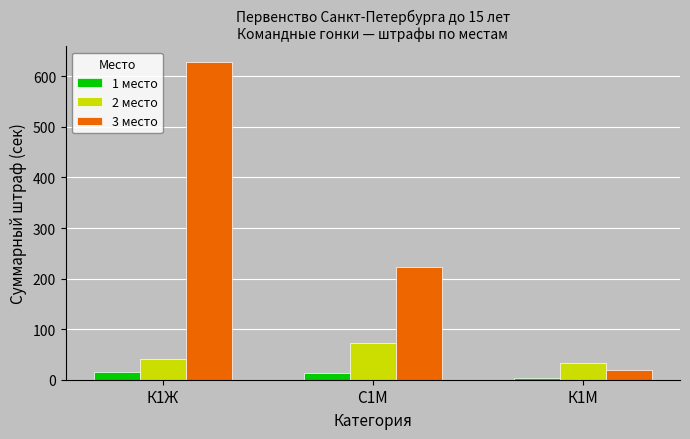

What position from the right is К1М?

1